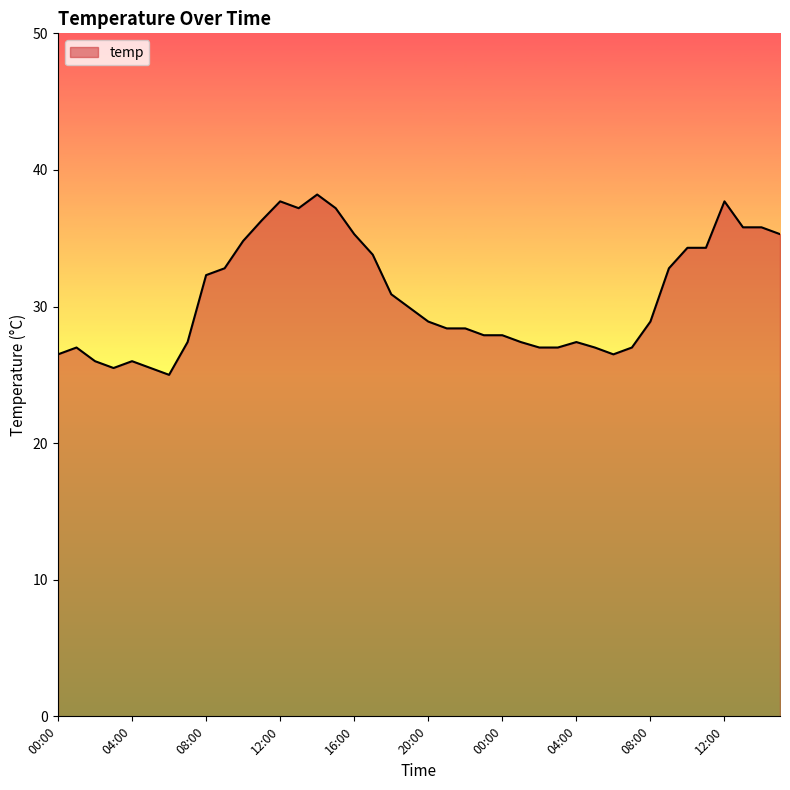

How many categories are shown in the chart?

40